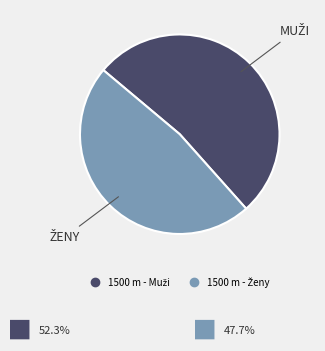

Is there any slice that represents more than half of the pie?

Yes